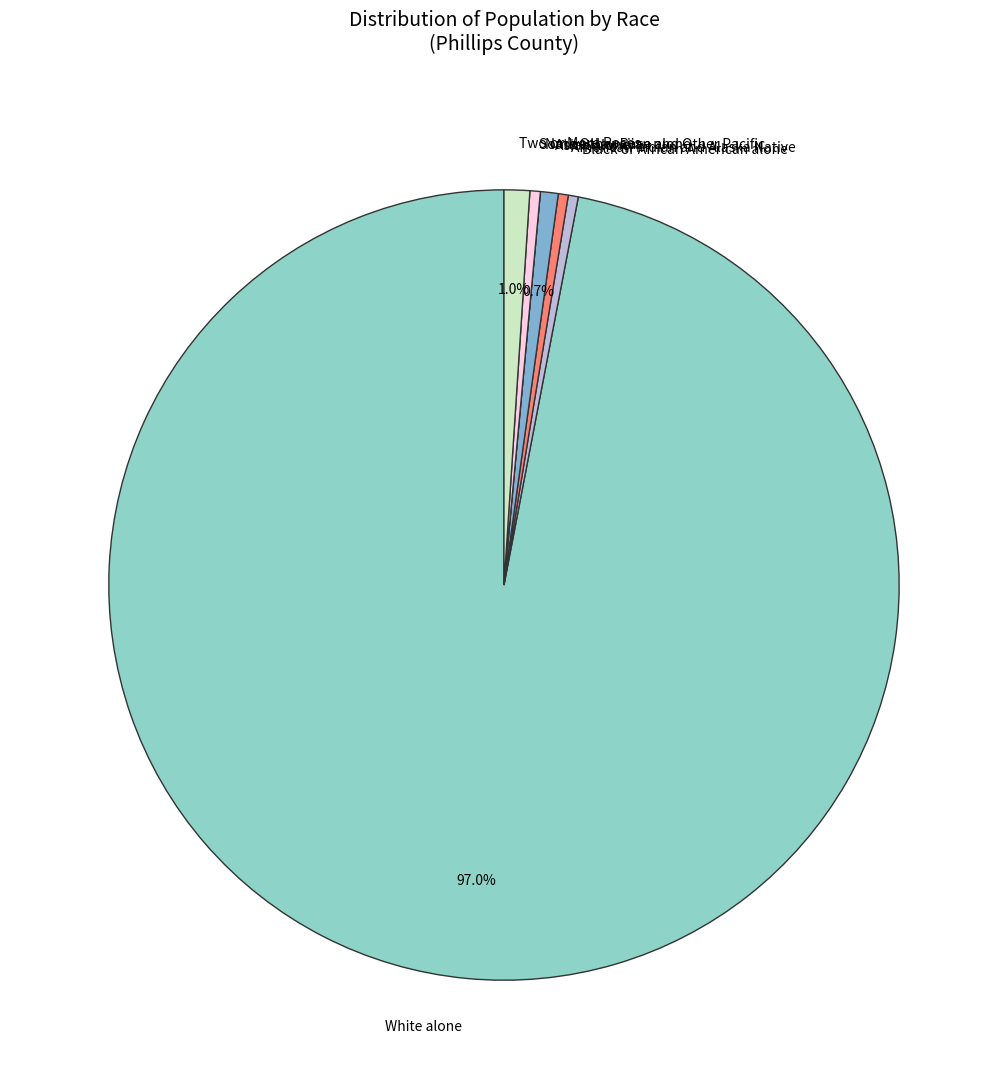

To the nearest percent, what is the difference between the largest and smallest slice percentages?

97%